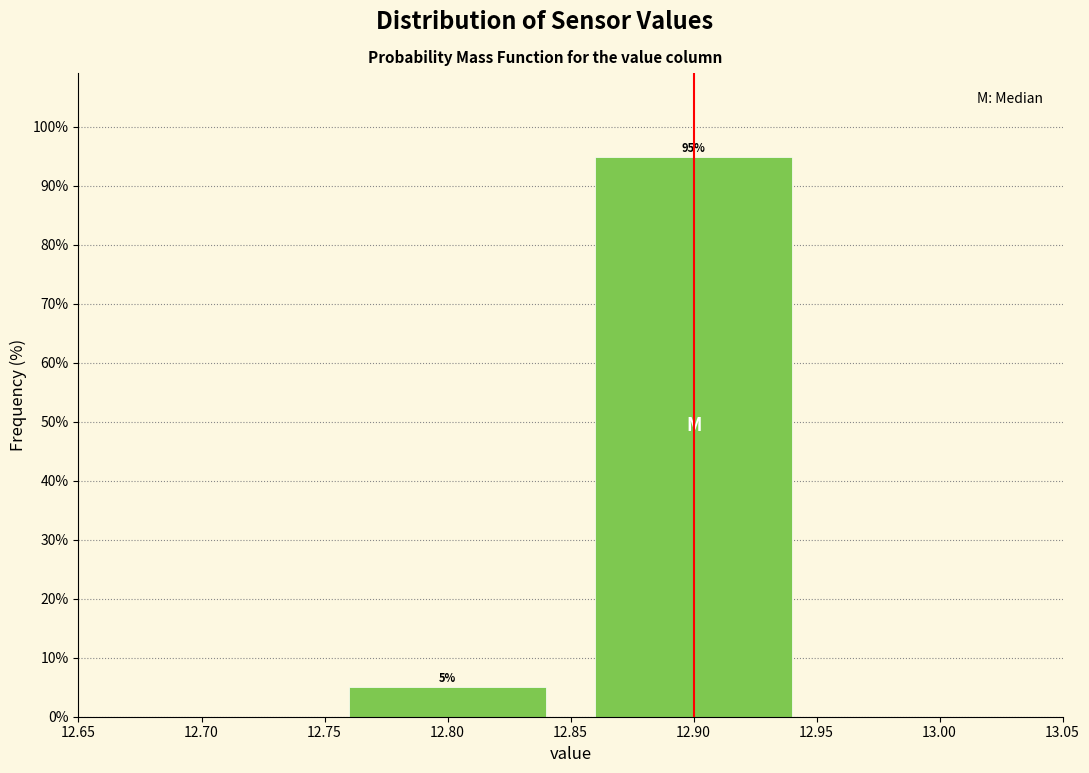

Over which range of the x-axis is the bar tallest?

12.85 to 12.95